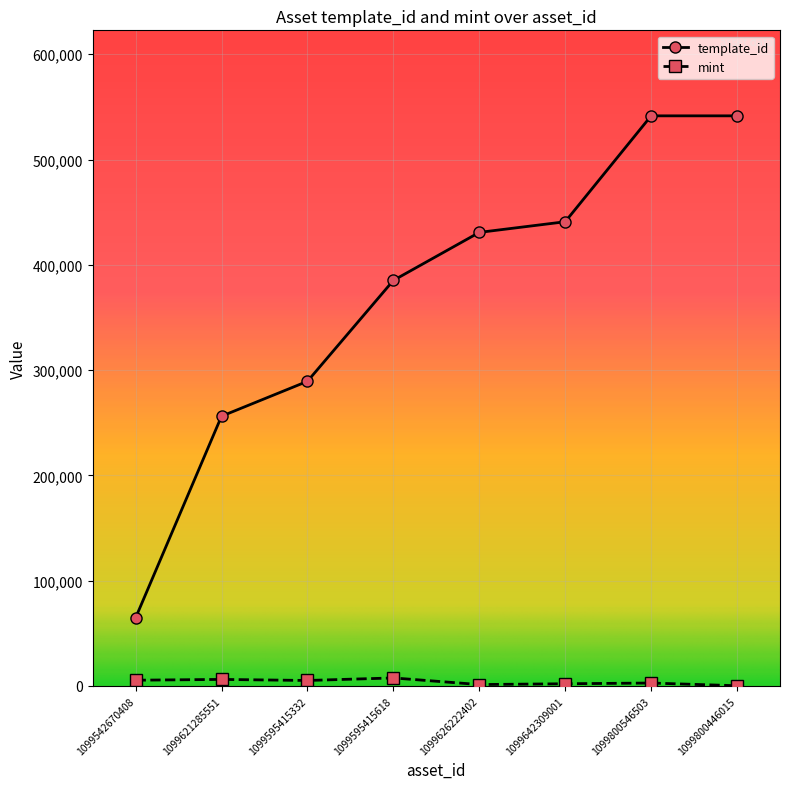

What is the total value across all series at 1099626222402?

432052